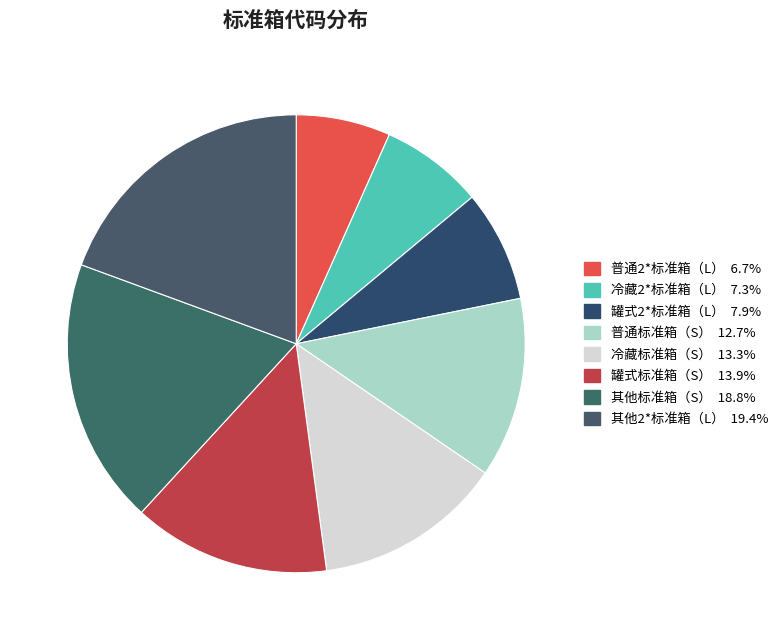

To the nearest percent, what is the average slice percentage?

12%